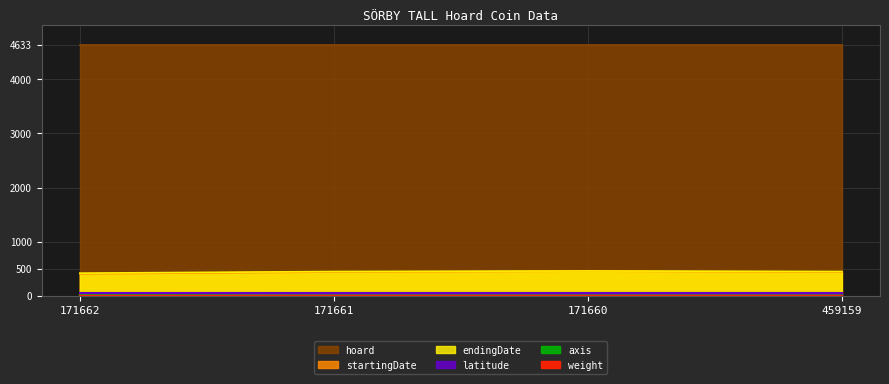

At how many categories does at least one series exceed 458?

1